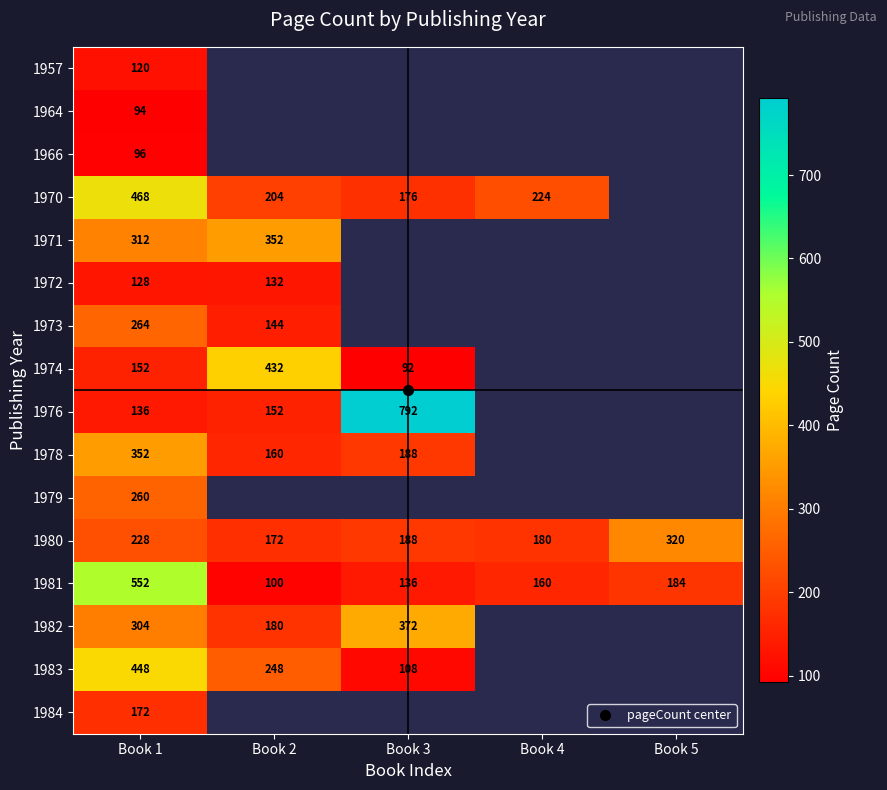

Which has a higher value, Book 4 or Book 5?

Book 5